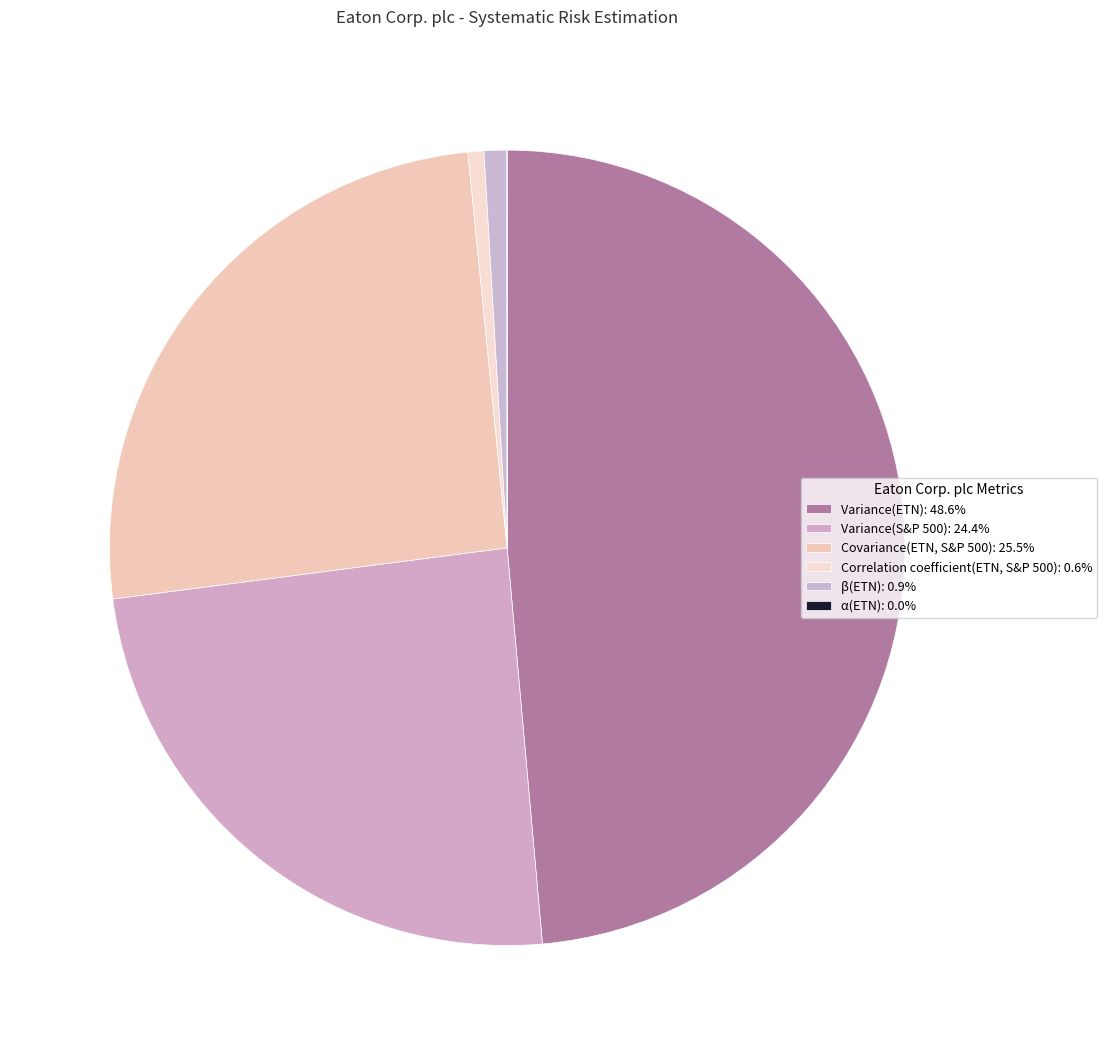

What is the change in value from Correlation coefficient(ETN, S&P 500) to α(ETN)?

-0.7